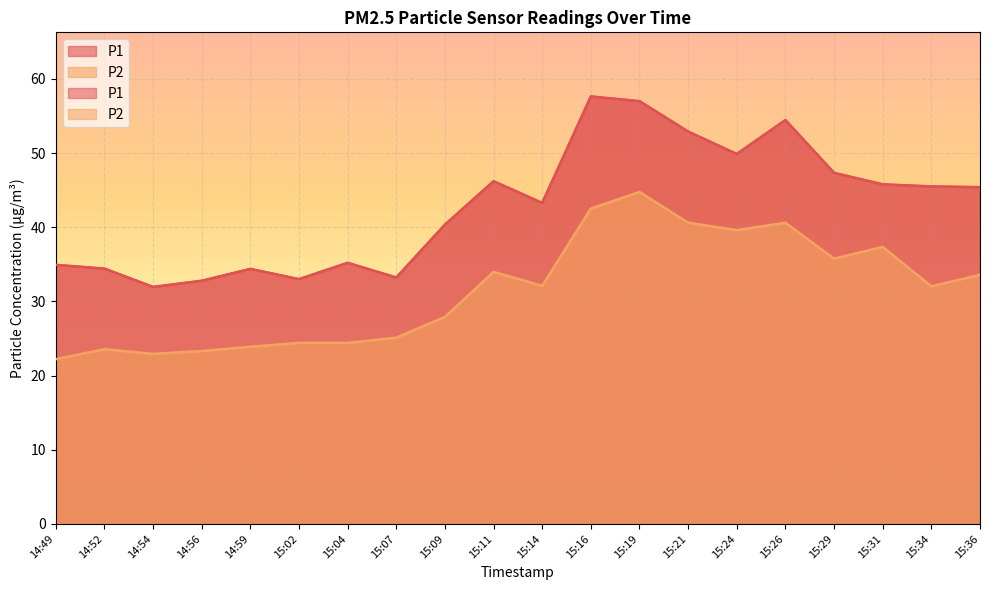

The P2 series shows 39.6 at 15:24. True or false?

True